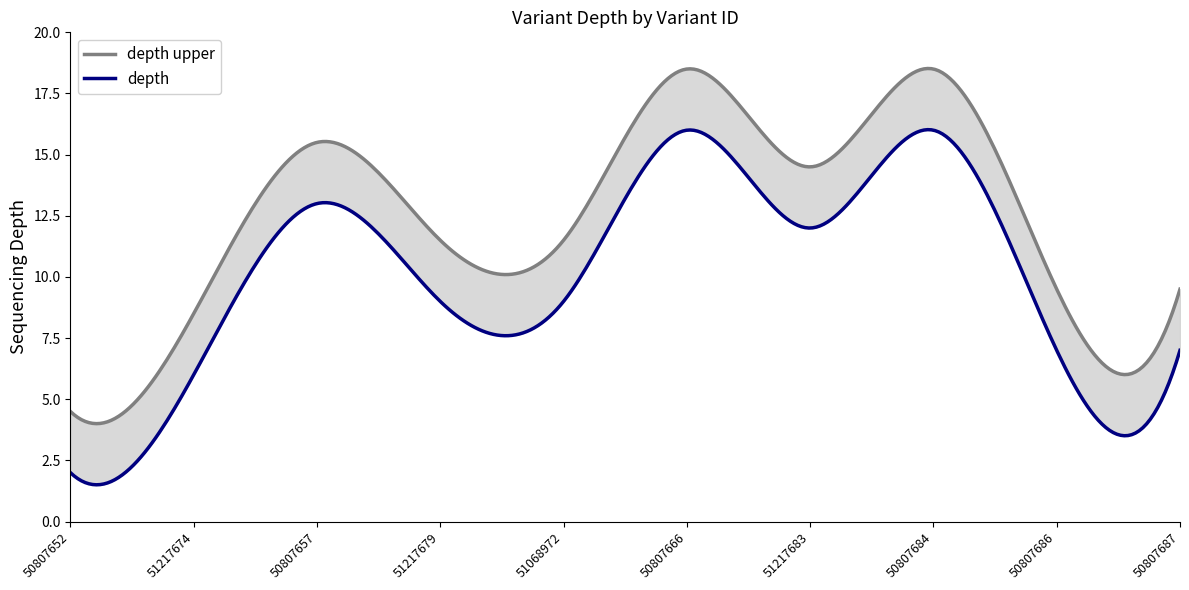

True or false: depth and depth_upper cross at least once.

False